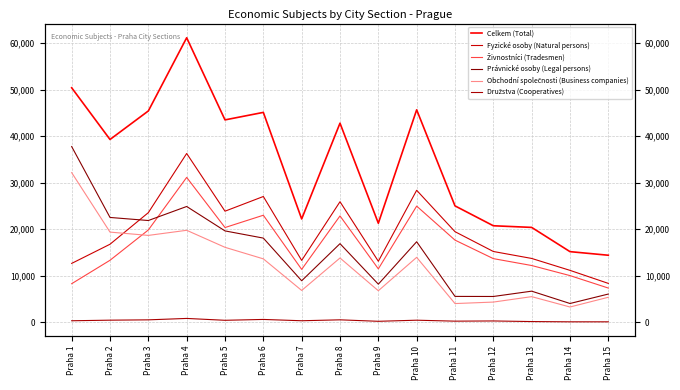

Which series has the largest range (max minus min)?

Celkem (Total)